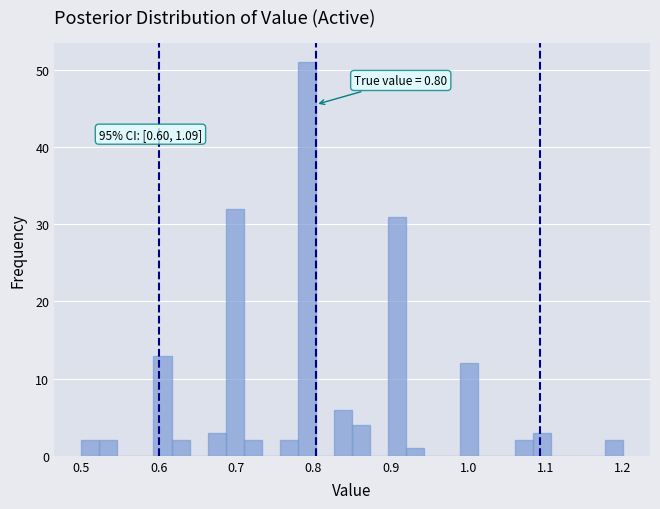

Read against the x-axis, roughly where is the centre of the tallest bar?

0.79